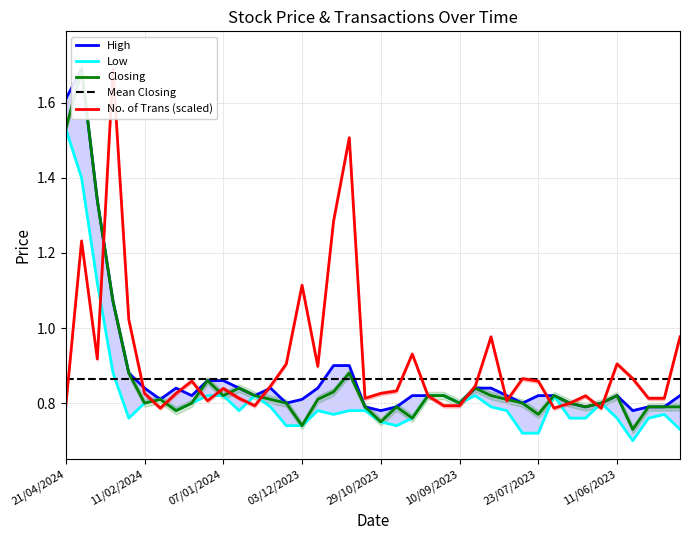

True or false: No. of Trans has more than 2 points higher than both neighbors.

True